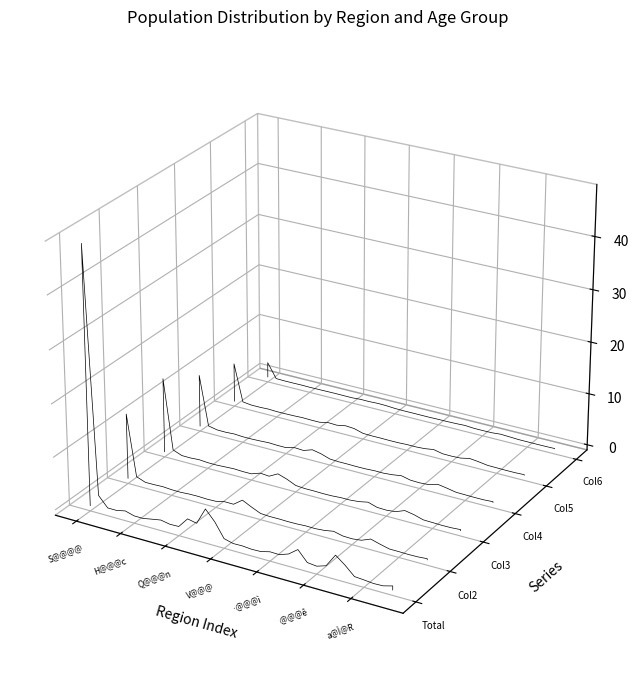

How many interior local peaks does the Col4 series have?

3